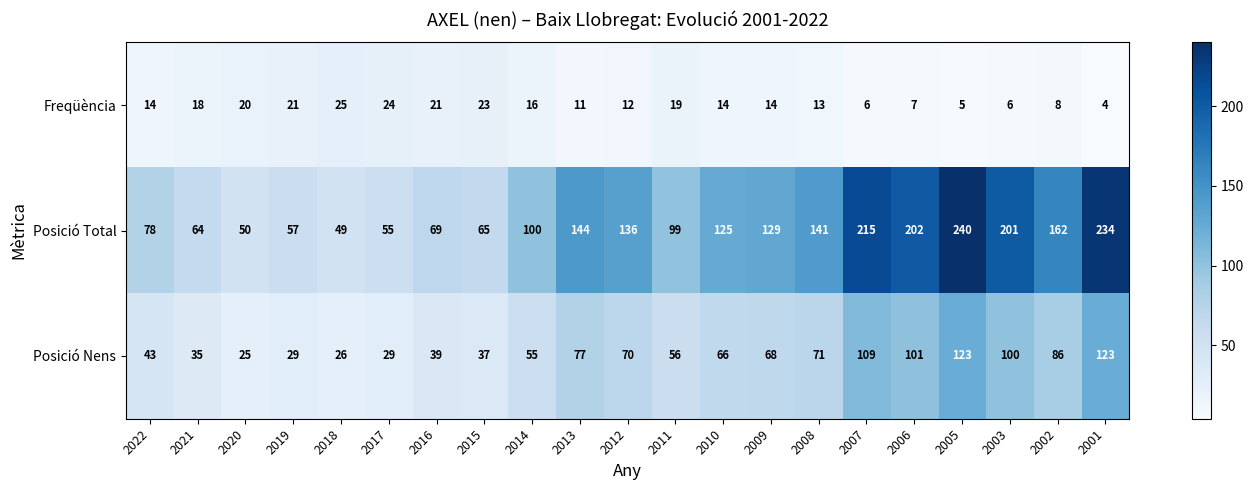

How many data points does each series have?

21